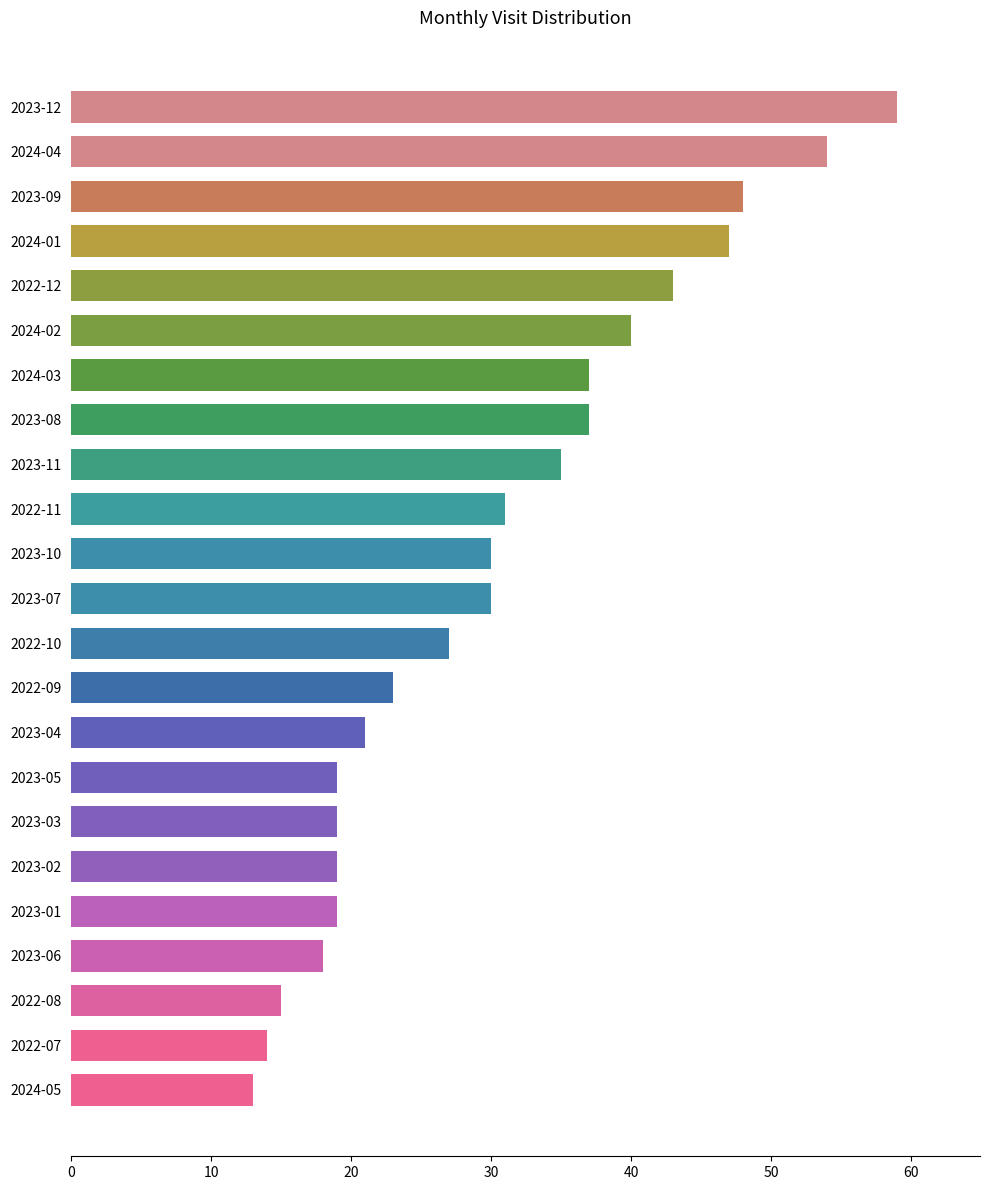

Which has a higher value, 2022-12 or 2023-04?

2022-12